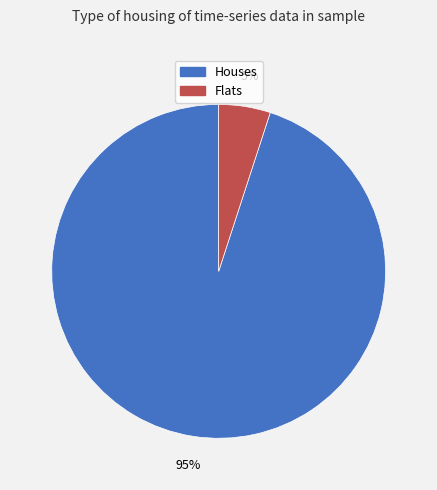

To the nearest percent, what is the average slice percentage?

50%